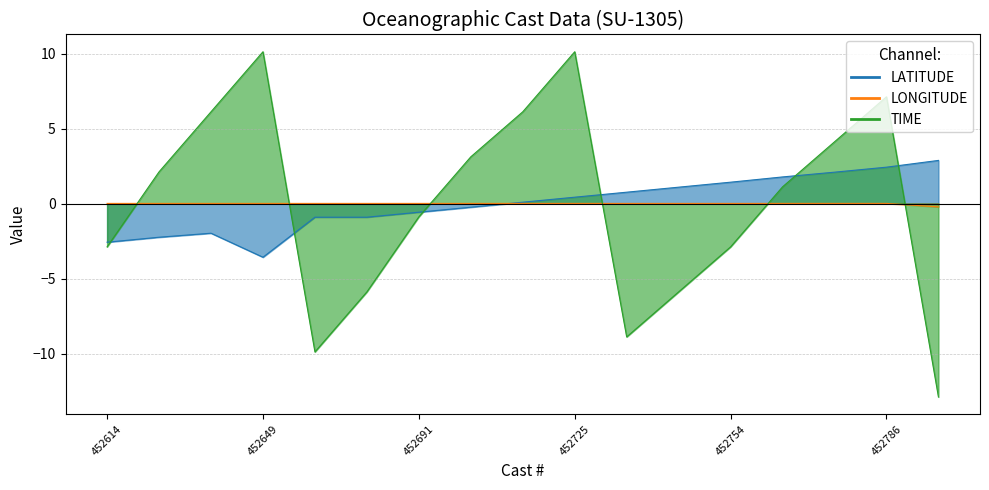

What is the spread (max minus min) of values at 452649?

13.7